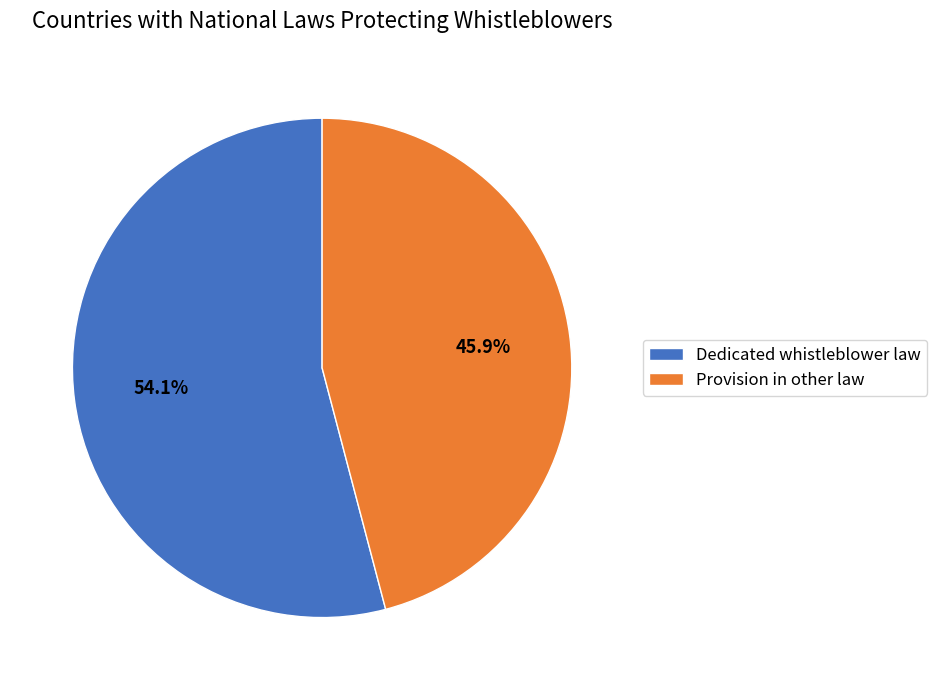

Is there any slice that represents more than half of the pie?

Yes